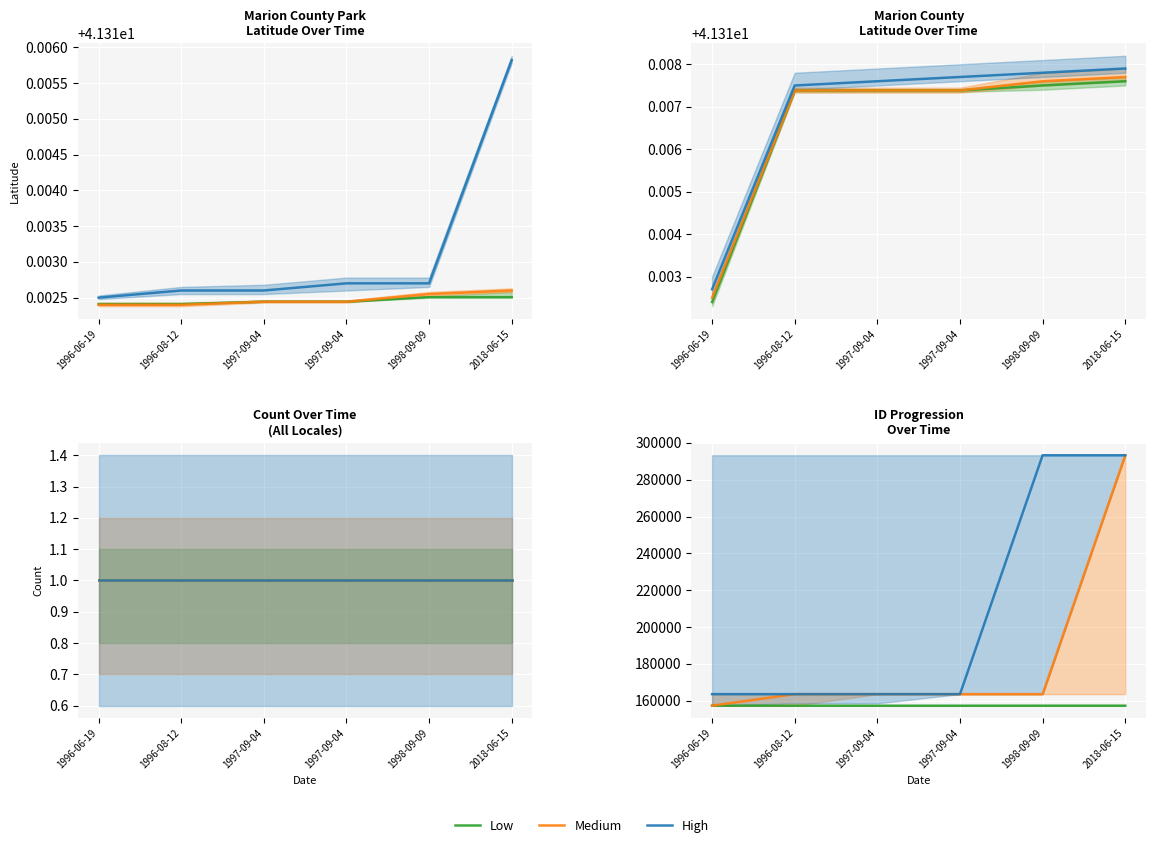

What are all the series names shown in the legend?

Low, Medium, High